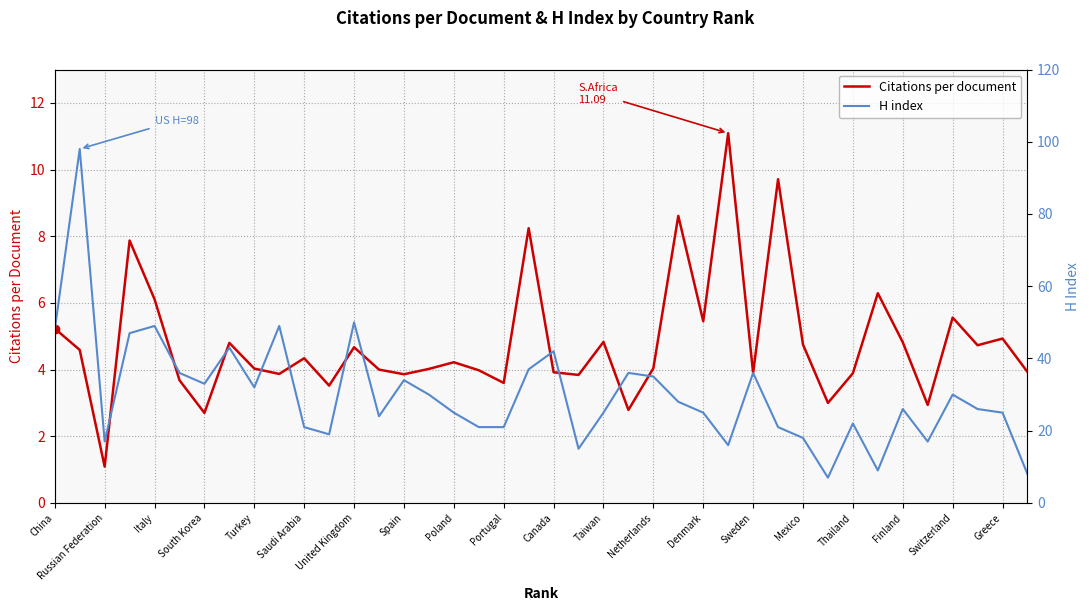

The Citations per document series shows 4.9 at Greece. True or false?

True